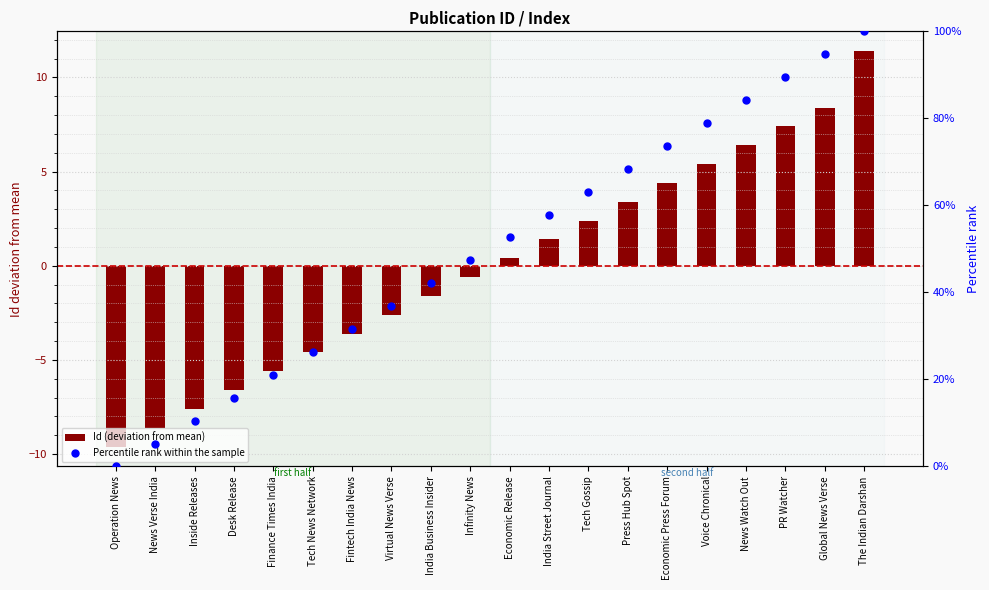

Which series reaches the maximum Y coordinate?

Percentile rank within the sample